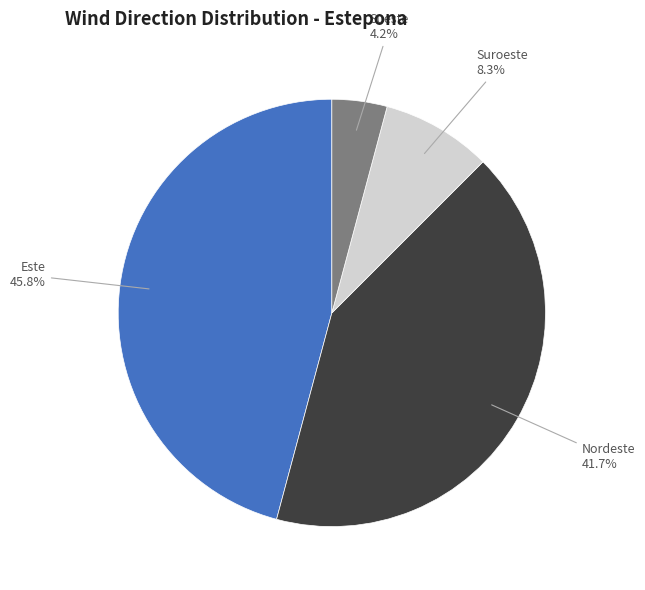

Does any single category account for the majority?

No